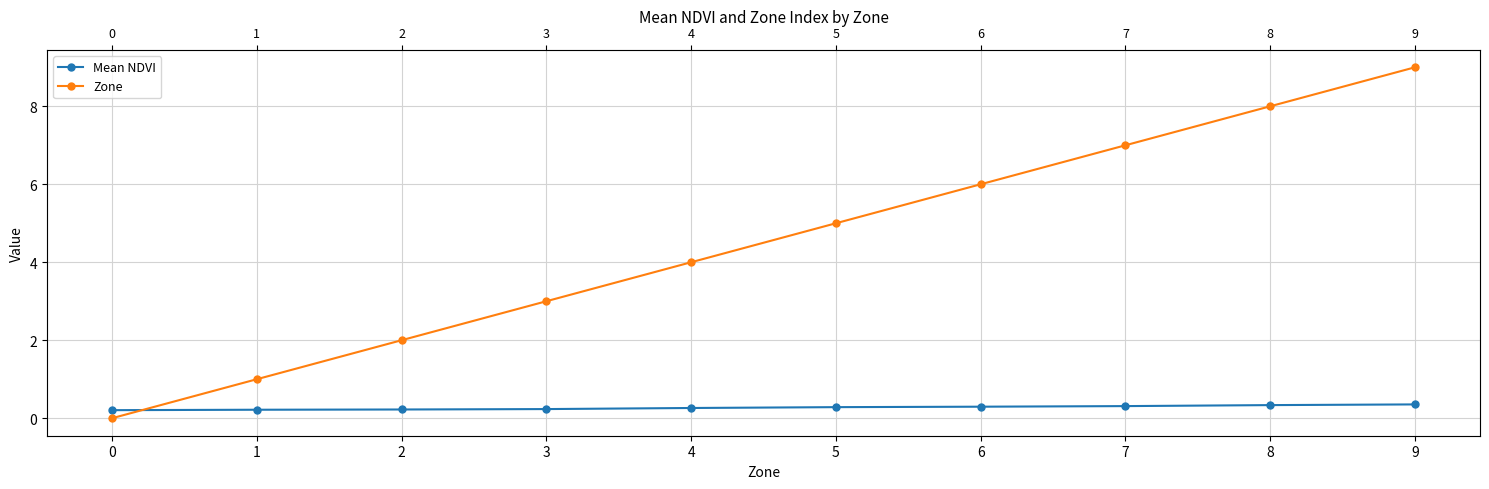

What is the total value across all series at 9?

9.4